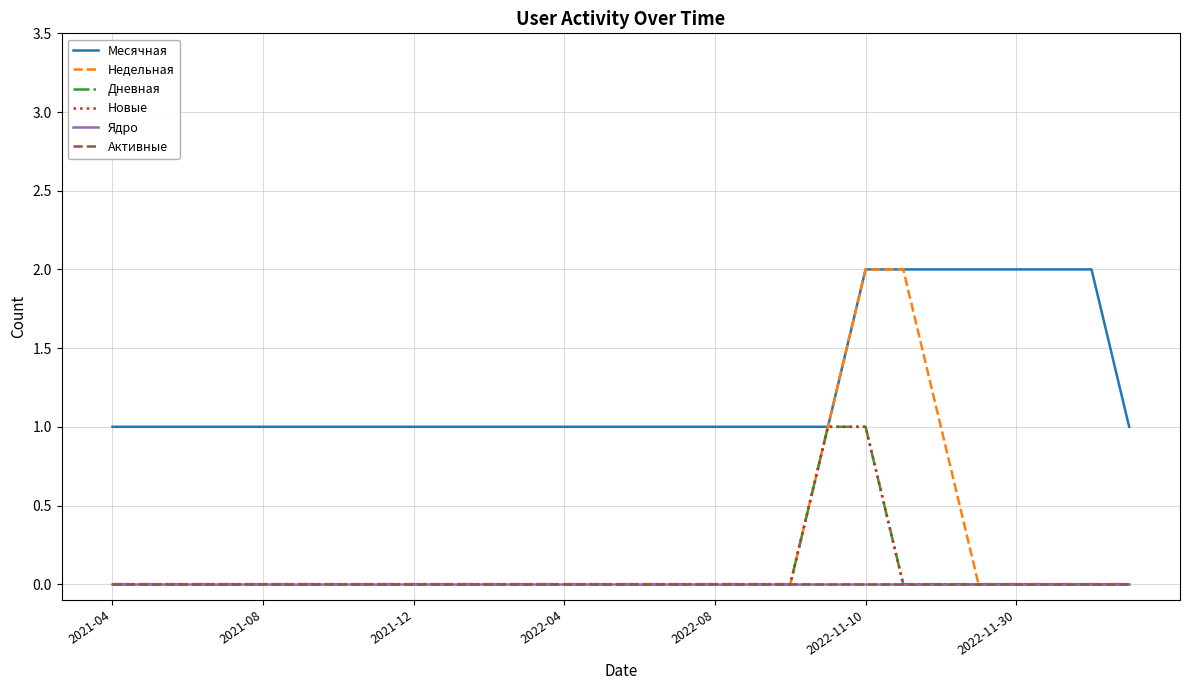

Does the chart have visible grid lines?

Yes